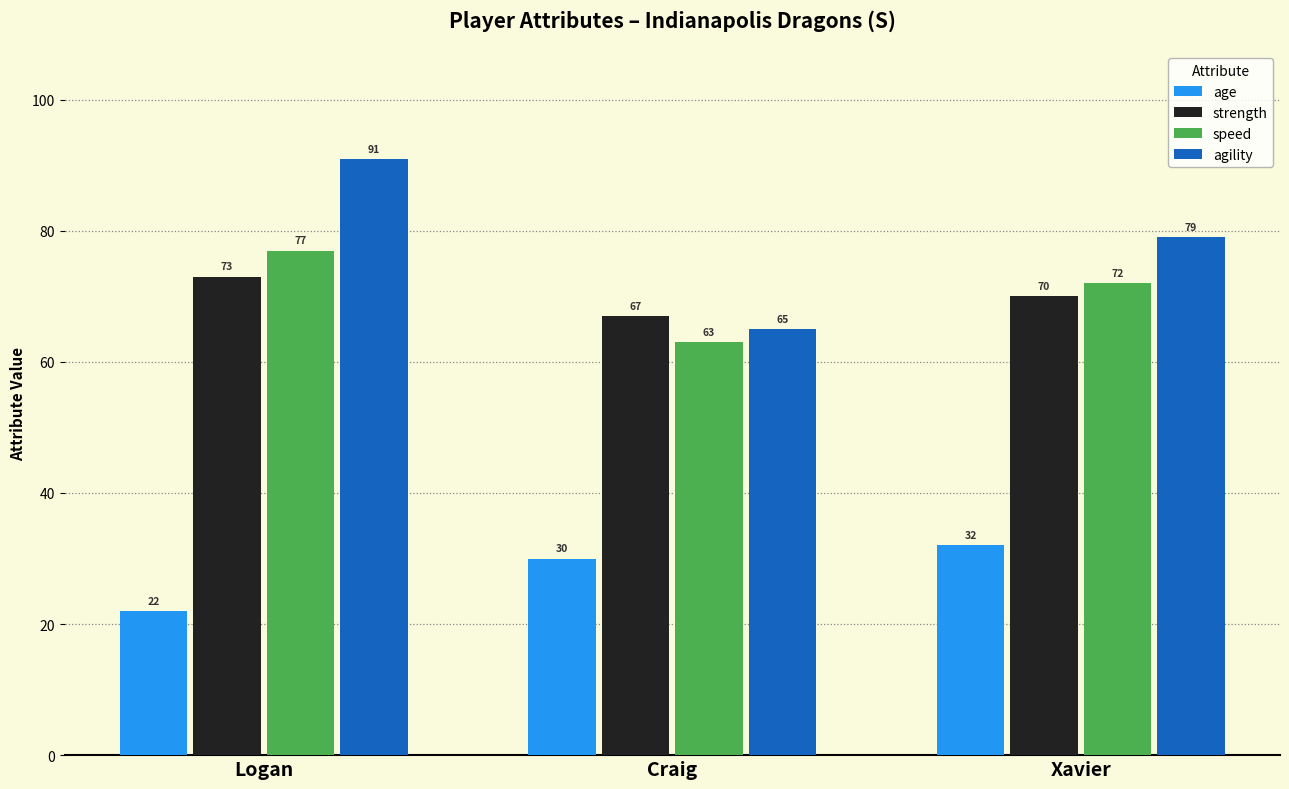

True or false: strength has a value of 27 at Xavier.

False